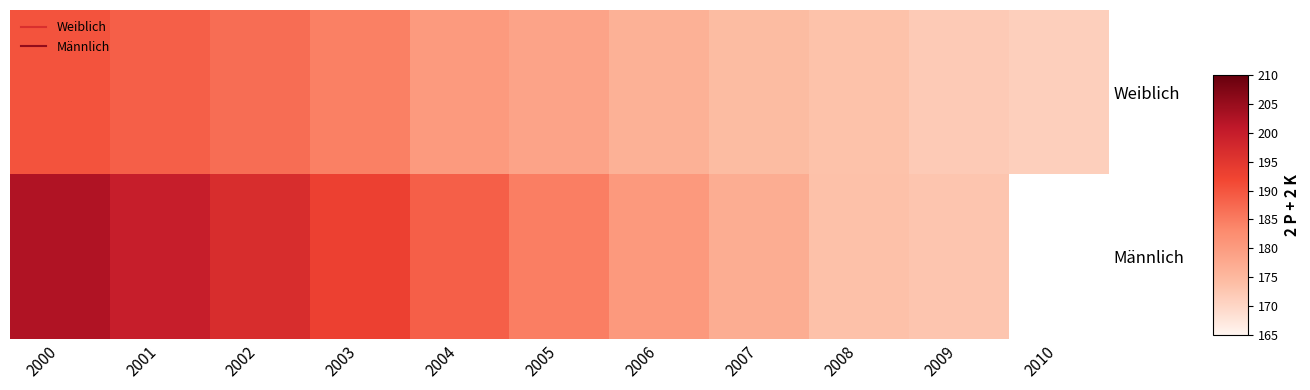

Which series has the widest spread of values?

Männlich